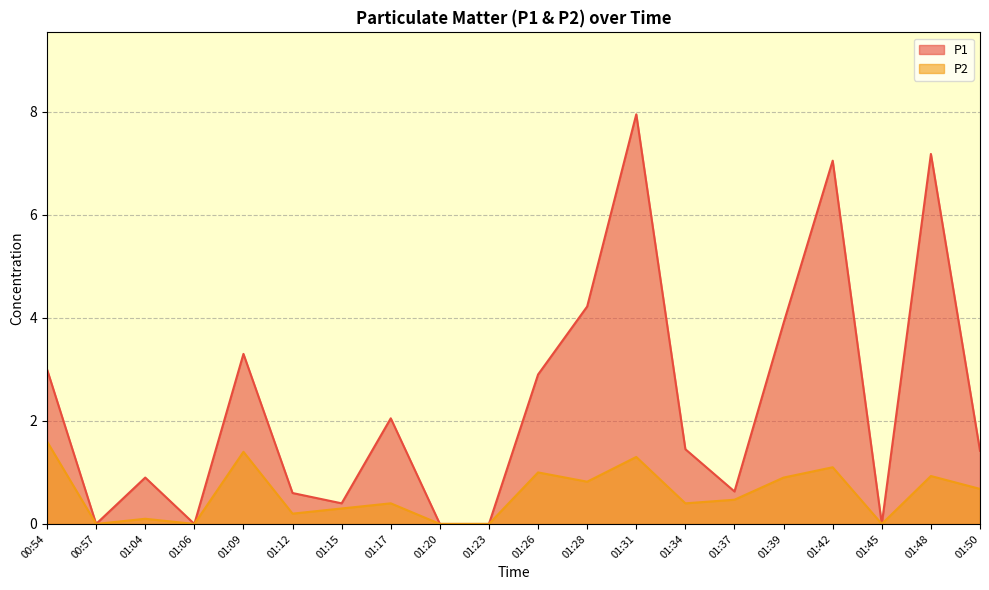

Does the chart have visible grid lines?

Yes